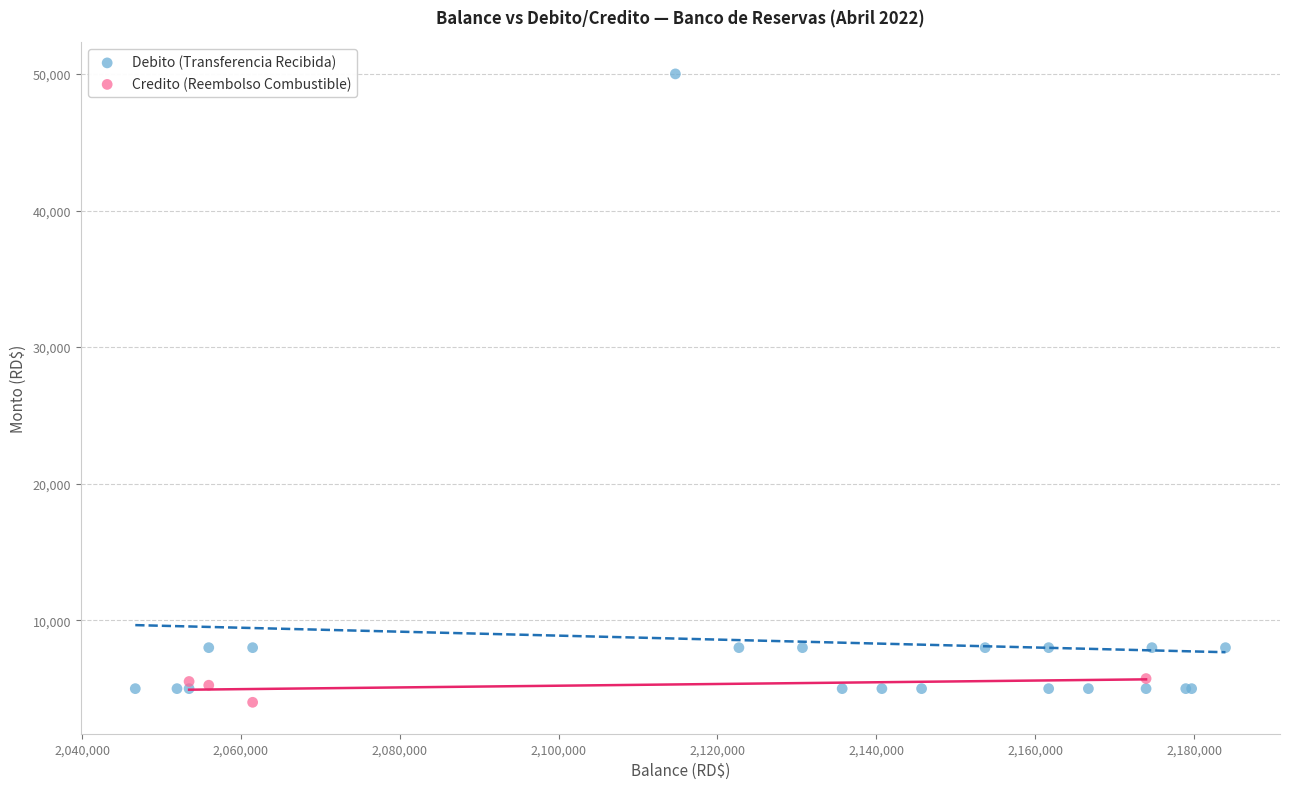

Which series has the widest spread of Y values?

Debito (Transferencia Recibida)